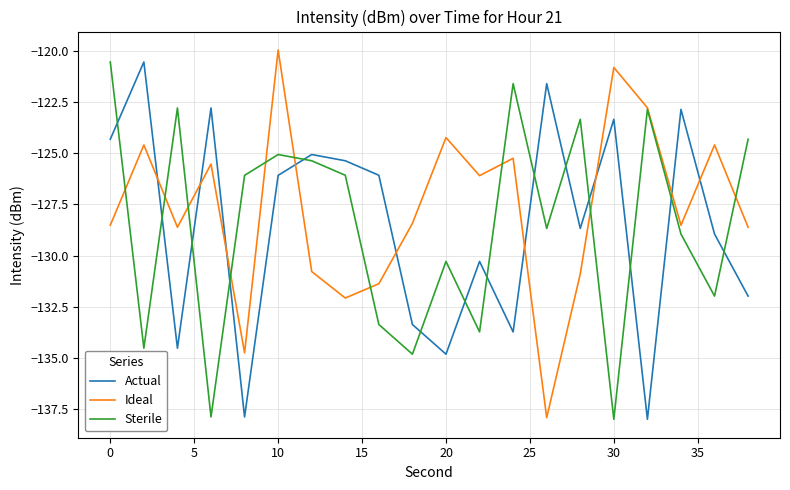

How many intersections are there between Ideal and Actual?

9